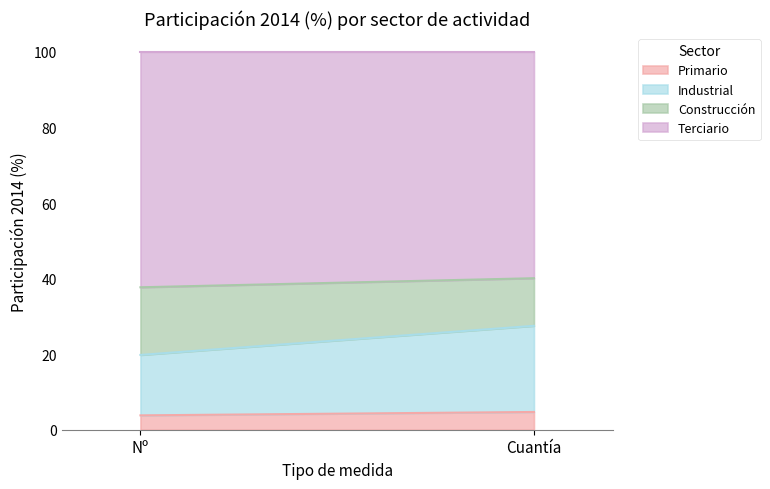

Between Nº and Cuantía, which series saw the biggest shift?

Industrial